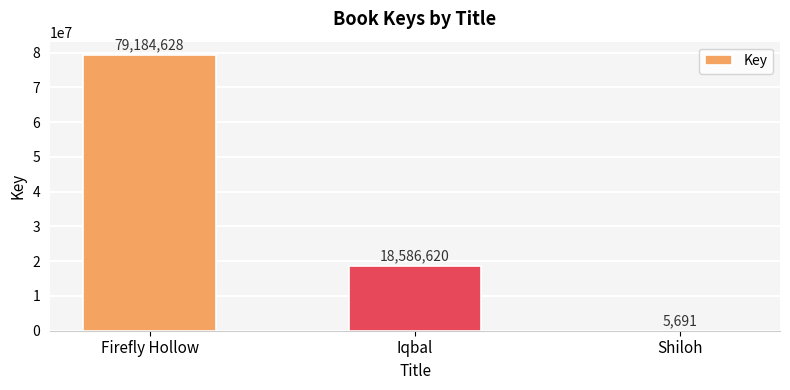

What is the average value?

32592313